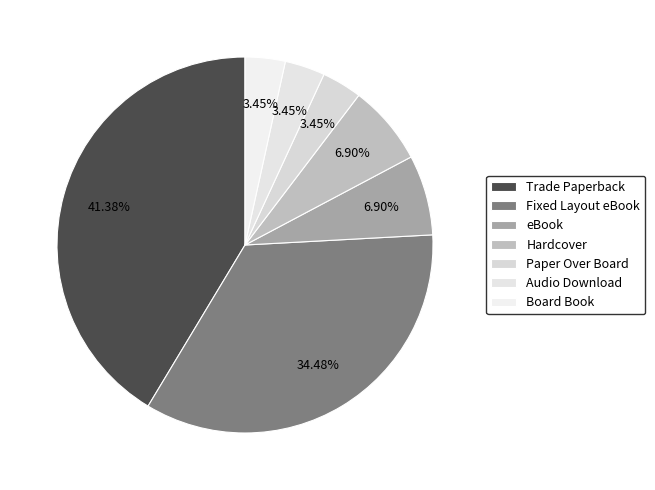

How many segments does this pie chart have?

7